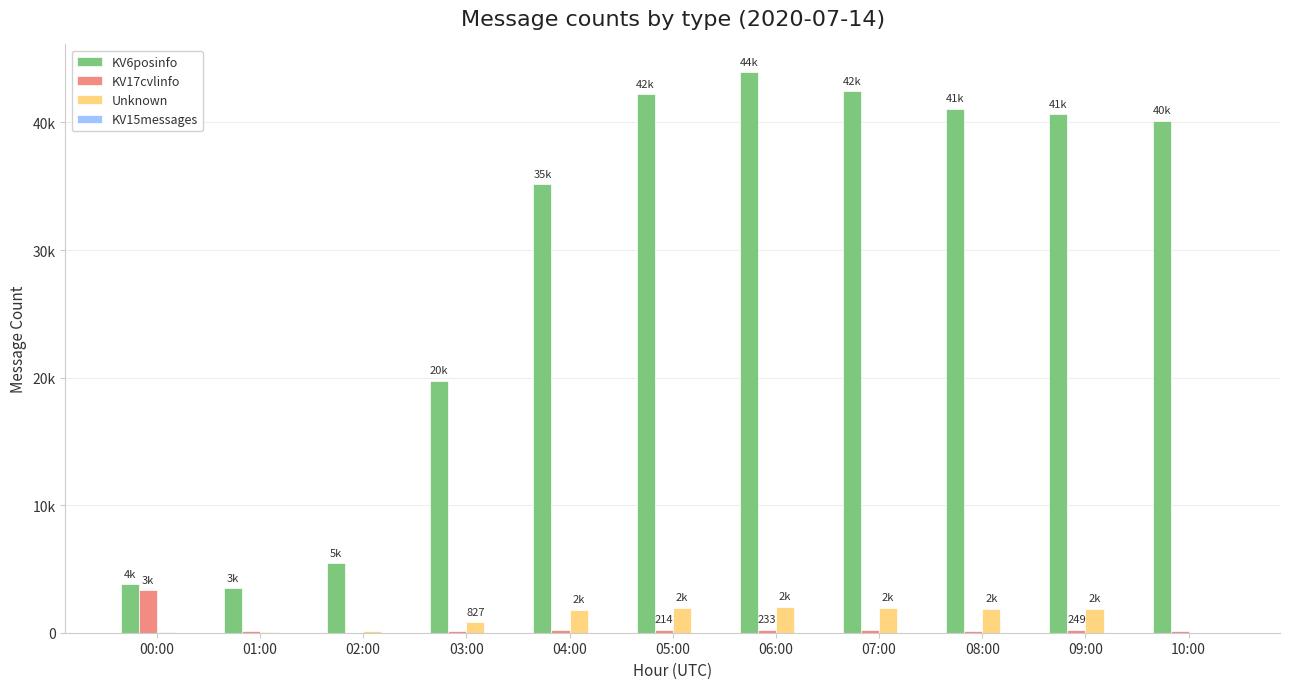

Are the bars horizontal?

No